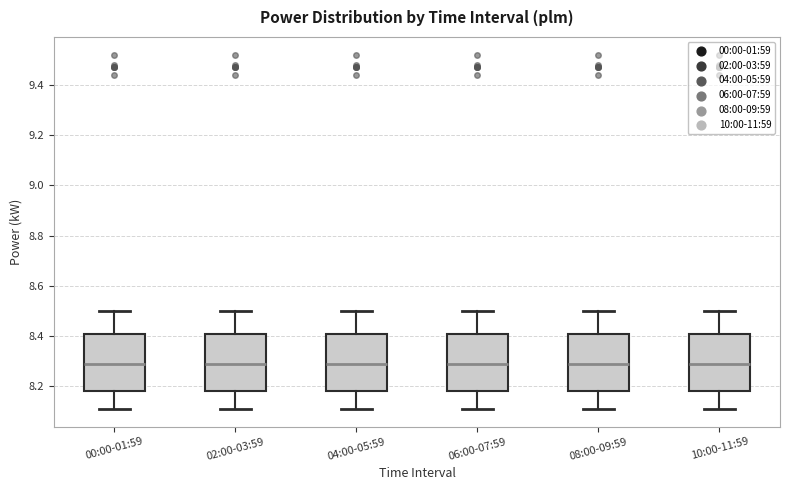

Reading left to right, transcribe this box plot: for each box, give where its median line is, the range the box spans, and where its two whiskers end, as read against the y-axis. The values are not printed on the chart, so give them approximately, as read against the axis.

00:00-01:59: median 8.30, box 8.18 to 8.40, whiskers 8.12 to 8.50
02:00-03:59: median 8.30, box 8.18 to 8.40, whiskers 8.12 to 8.50
04:00-05:59: median 8.30, box 8.18 to 8.40, whiskers 8.12 to 8.50
06:00-07:59: median 8.30, box 8.18 to 8.40, whiskers 8.12 to 8.50
08:00-09:59: median 8.30, box 8.18 to 8.40, whiskers 8.12 to 8.50
10:00-11:59: median 8.30, box 8.18 to 8.40, whiskers 8.12 to 8.50